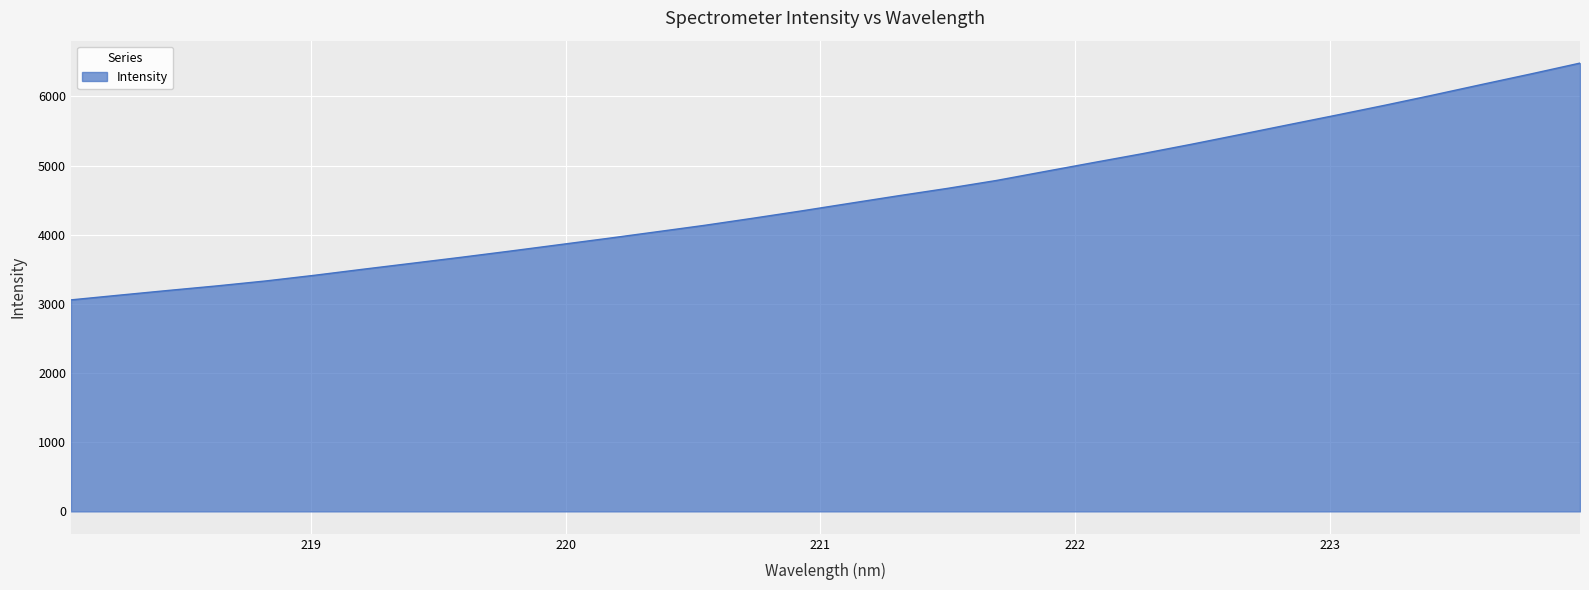

What is the maximum value shown in the chart?

6481.2